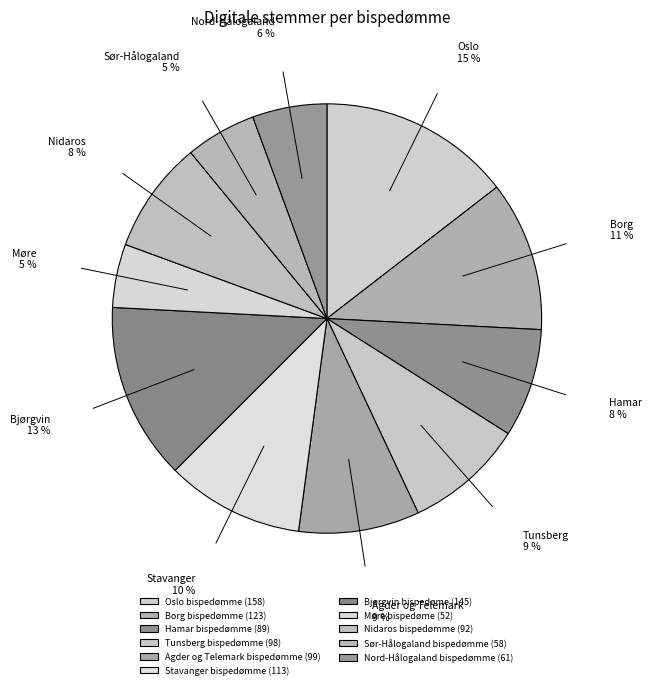

What percentage is the Nord-Hålogaland bispedømme slice, to the nearest percent?

6%